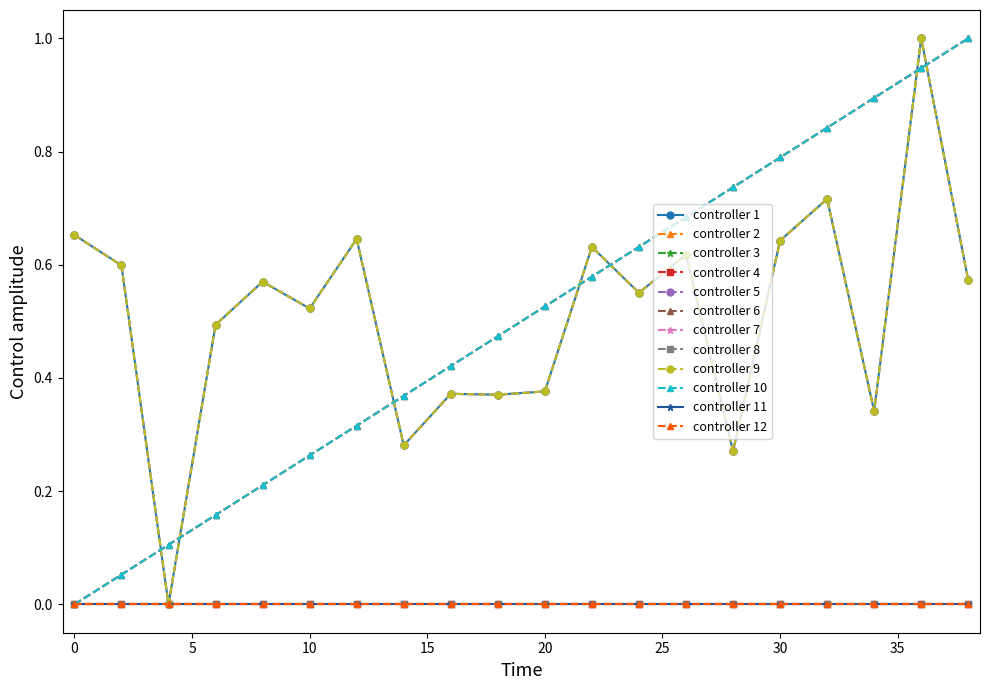

Is this an area chart (filled region under the line)?

No